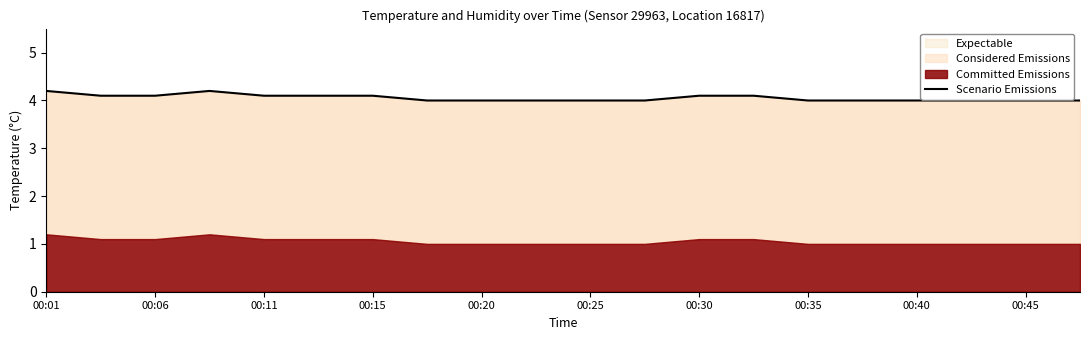

What is the highest value of the Expectable series?

4.2